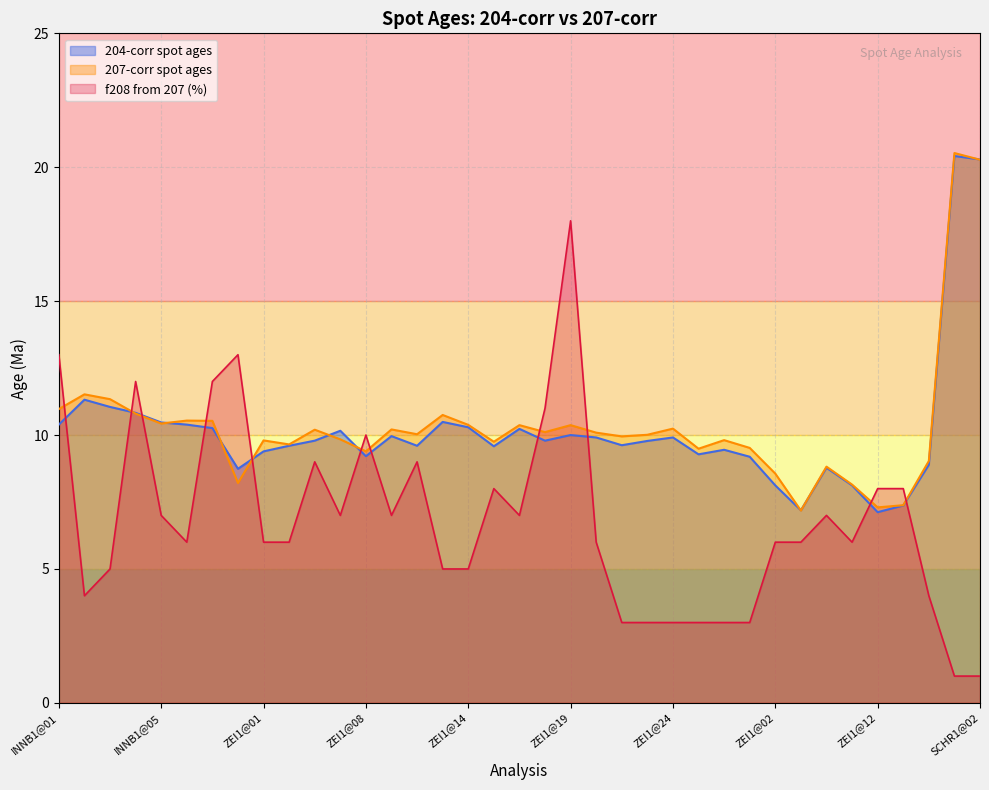

At which category does 207-corr spot ages reach its first local valley?

INNB1@05